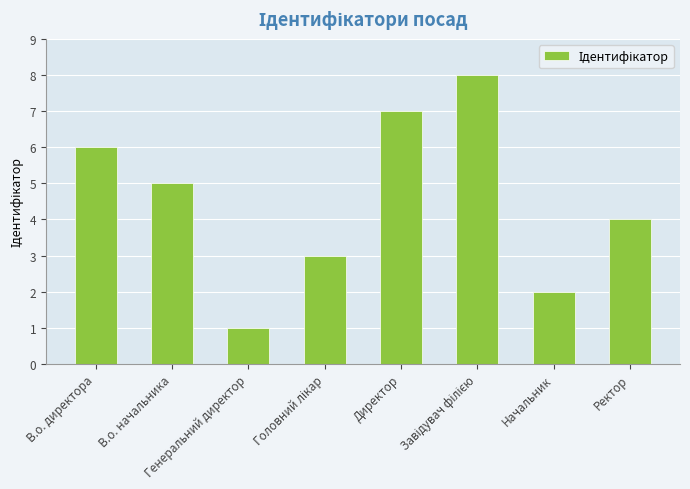

True or false: the data shows 10 at Директор.

False